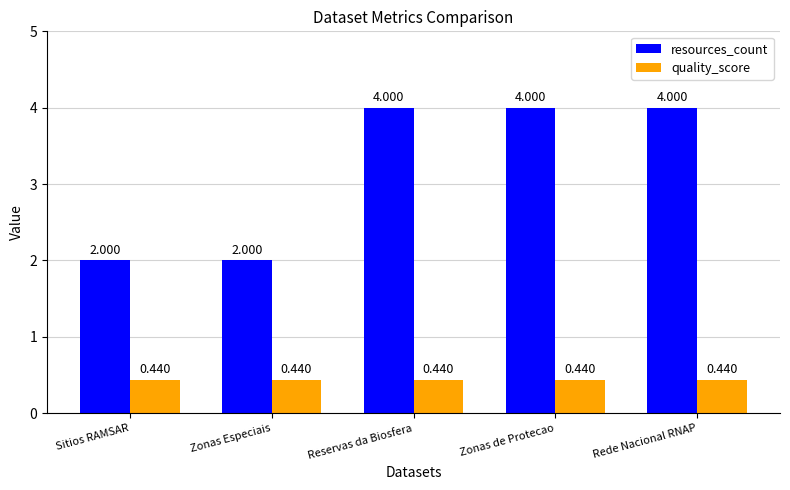

List the series in order of their overall mean, highest first.

resources_count, quality_score